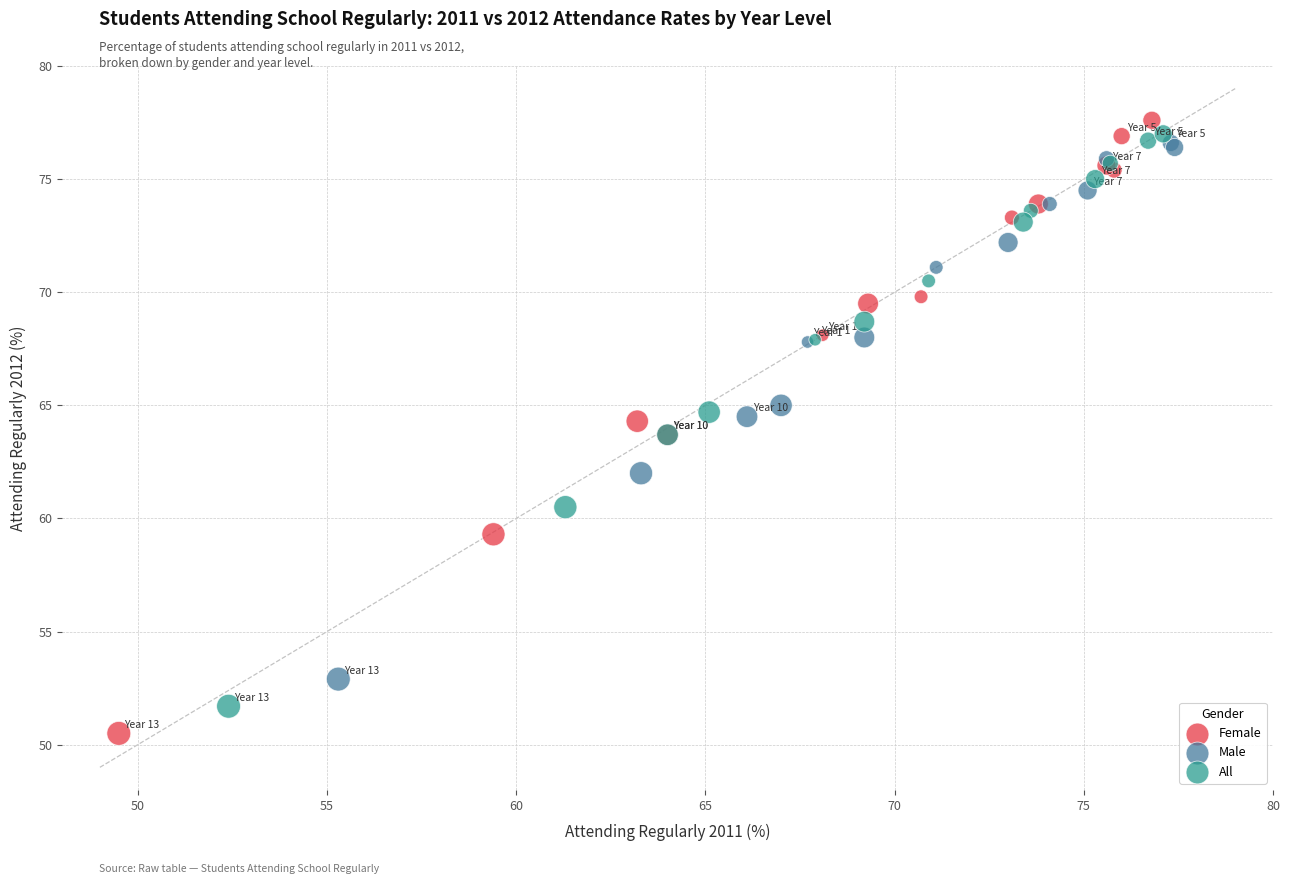

Which series reaches the maximum Y coordinate?

Female